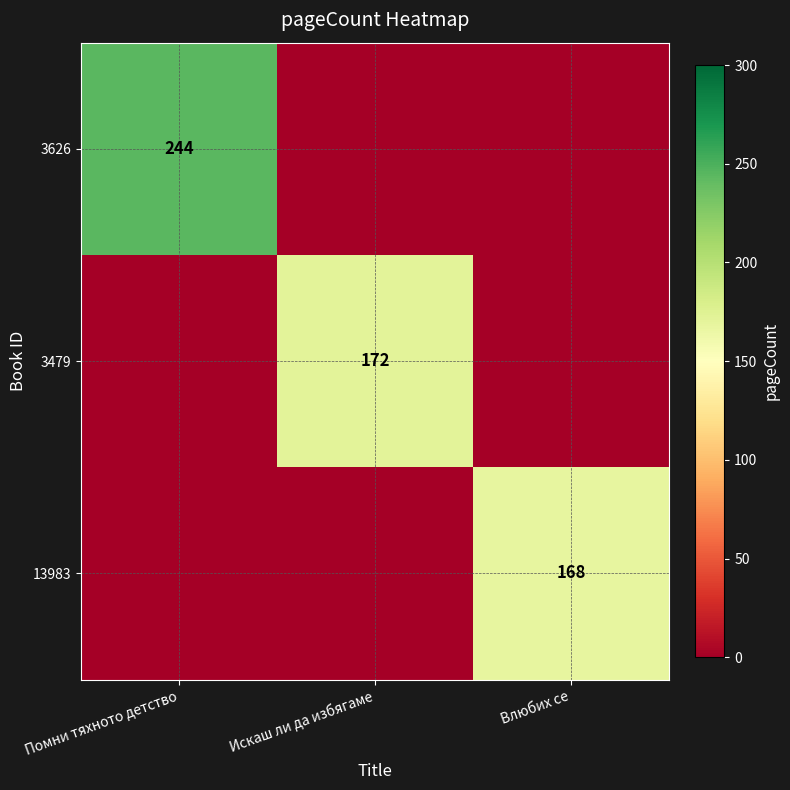

Is it true that 3626 equals 341 at Помни тяхното детство?

False